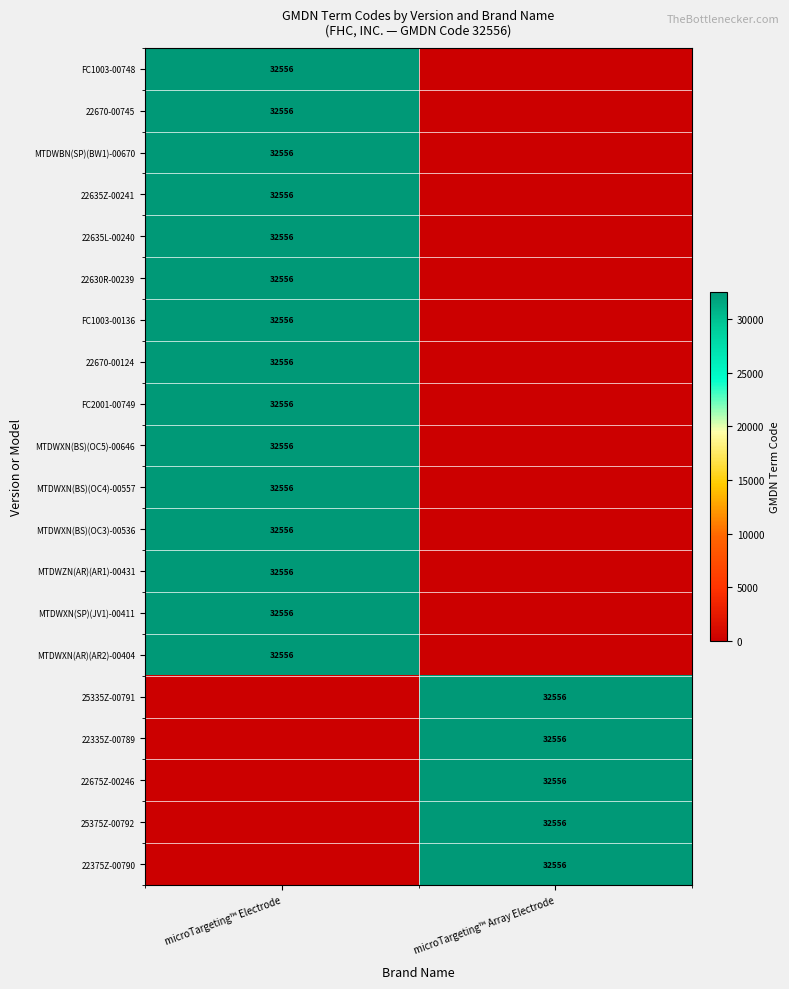

Is it true that 22670-00745 equals 32556 at microTargeting™ Electrode?

True